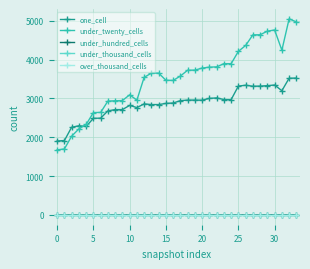

Is this an area chart (filled region under the line)?

No